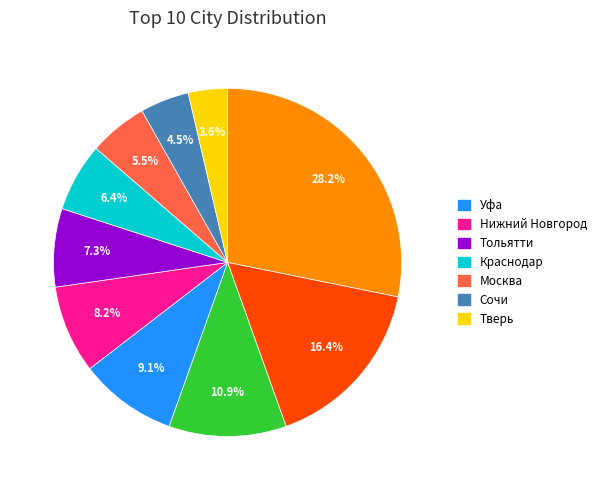

Is there any slice that represents more than half of the pie?

No